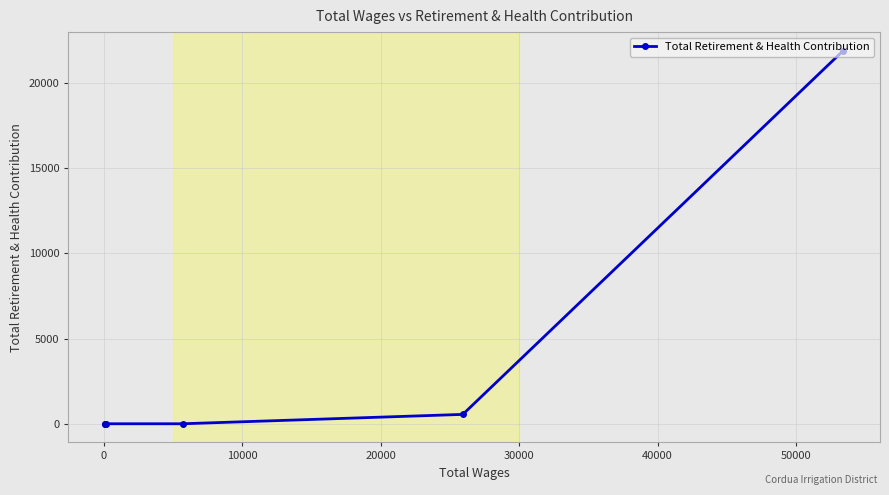

Does the chart display data point markers on the line(s)?

Yes